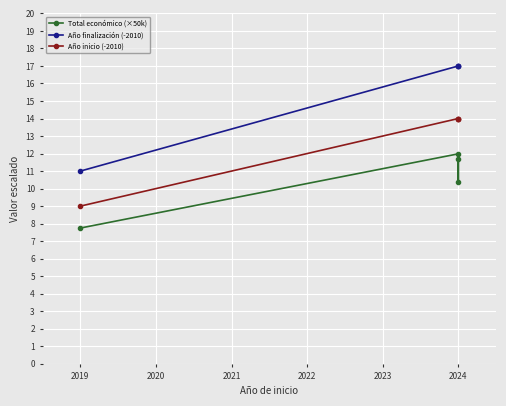

True or false: Total económico (×50k) and Año inicio (-2010) cross at least once.

False